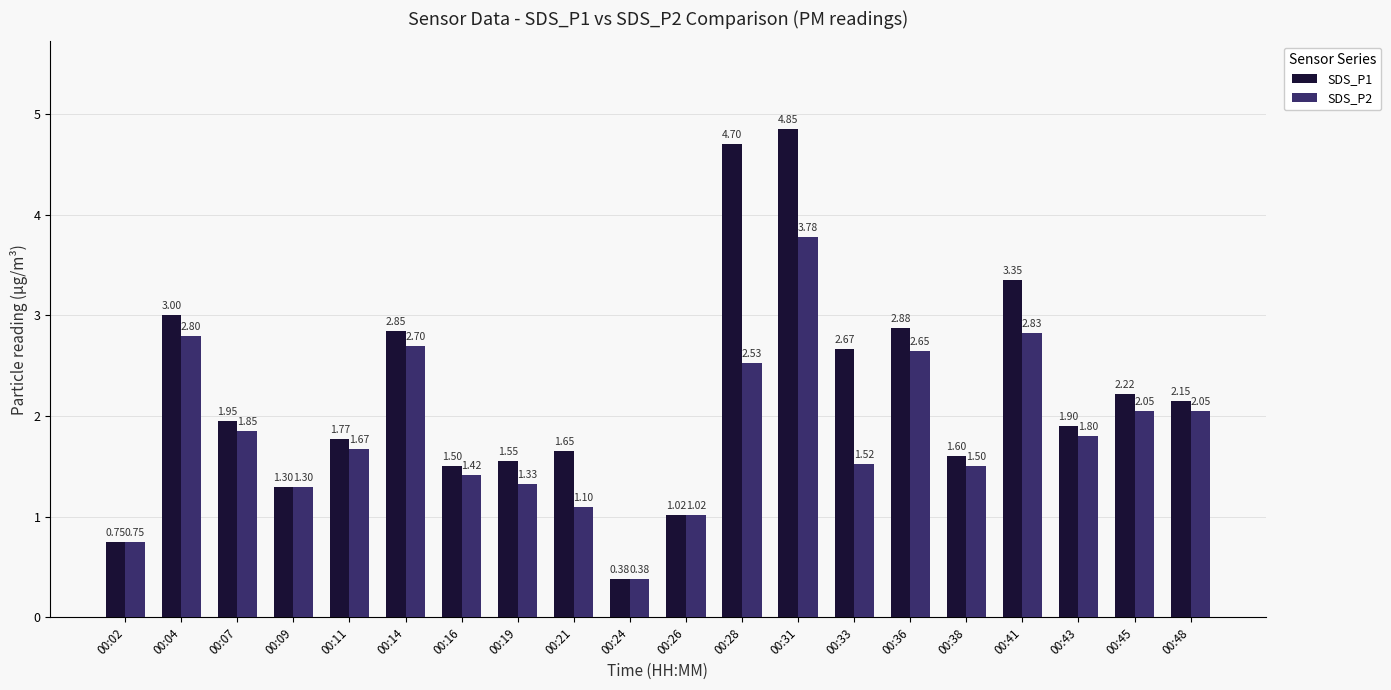

How many values in the SDS_P1 series are below 1?

2